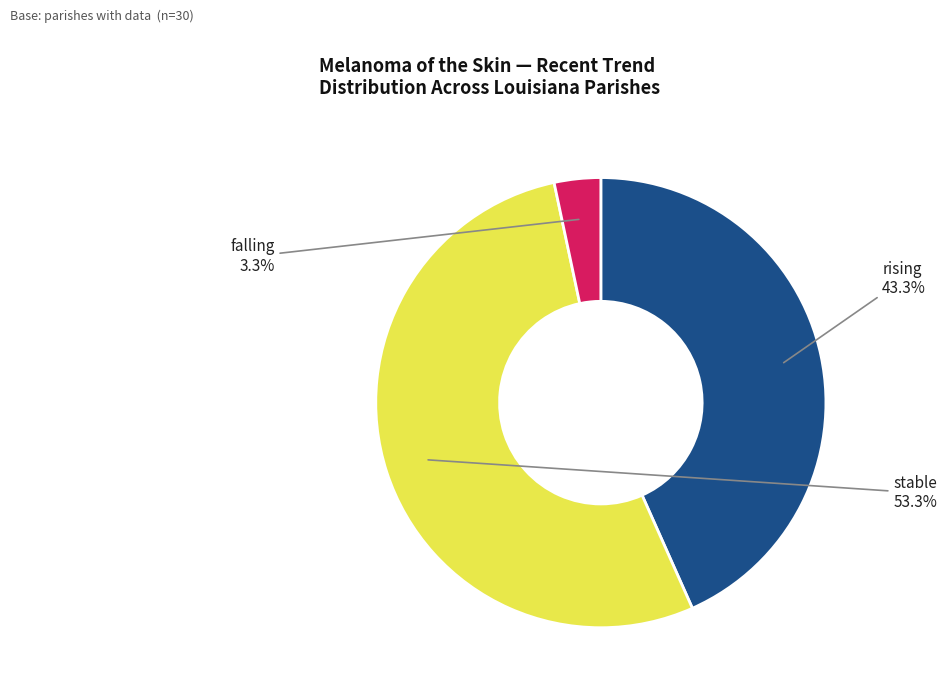

Does stable account for over 50% of the chart?

Yes